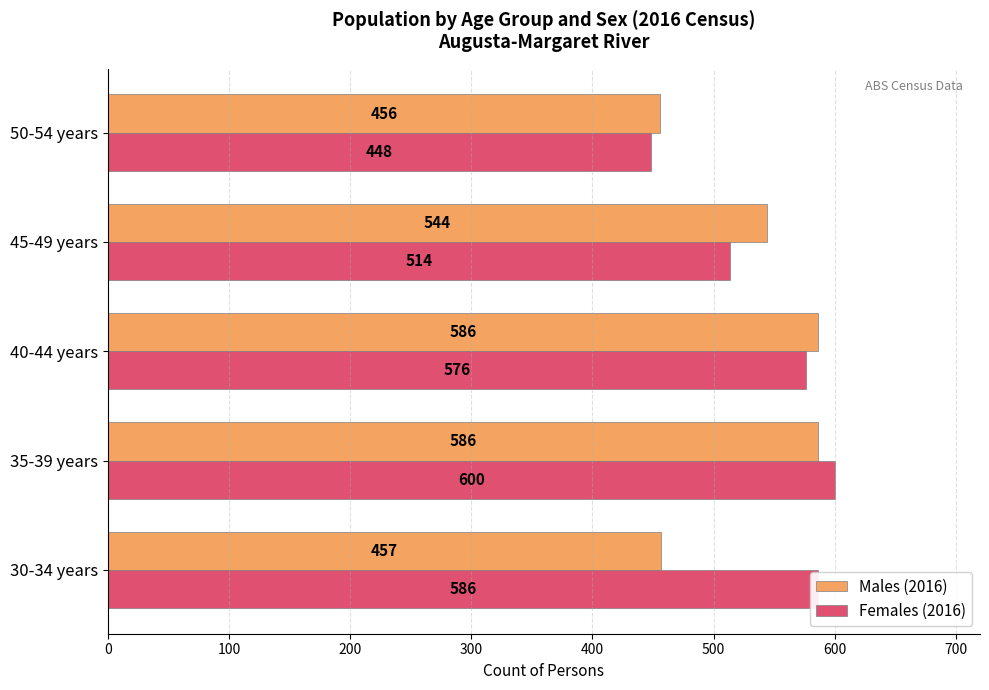

Between 30-34 years and 50-54 years, which series saw the biggest shift?

Females (2016)